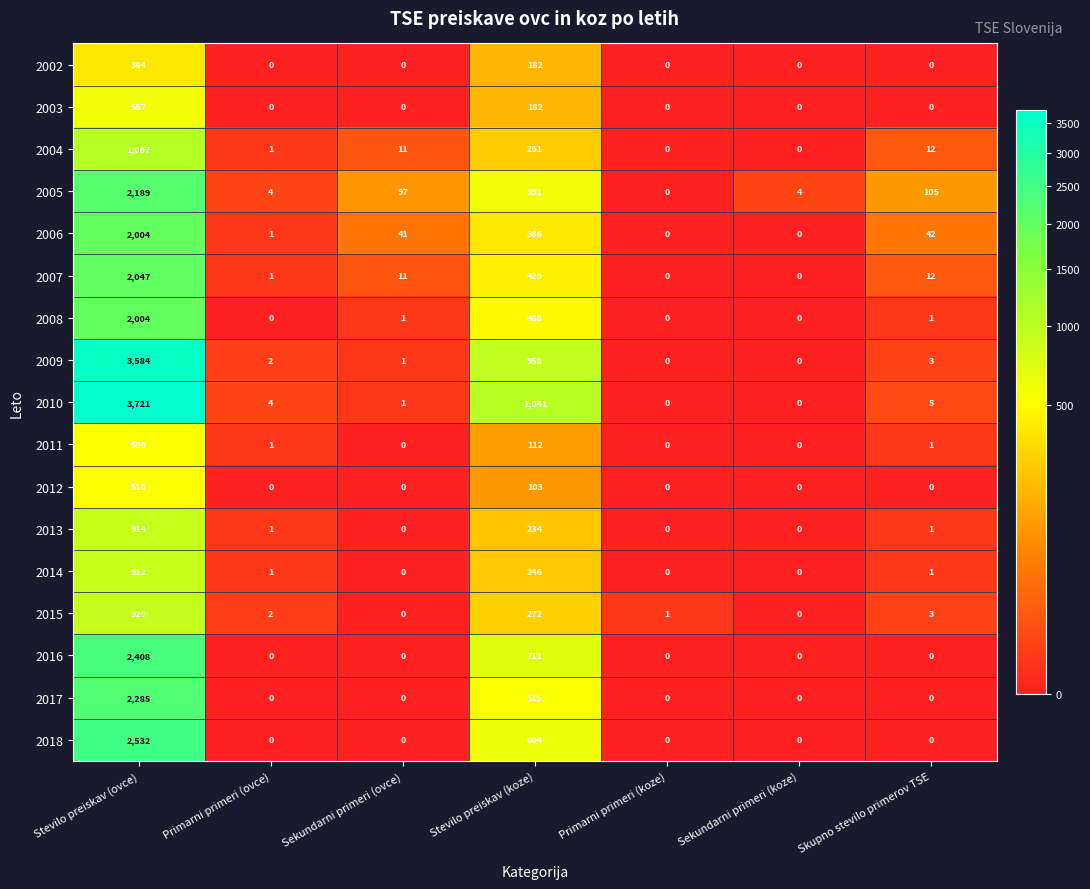

Which series changed the most between Sekundarni primeri (koze) and Skupno stevilo primerov TSE?

2005